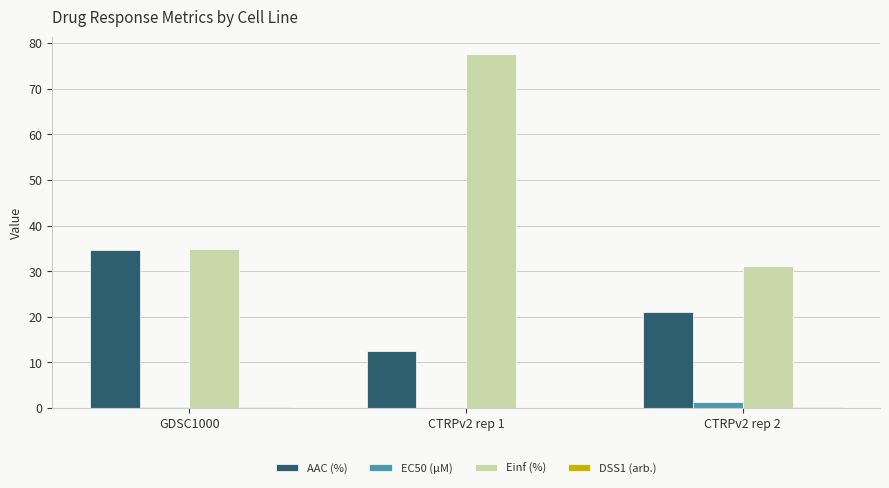

At which label is Einf (%) closest to 54?

GDSC1000